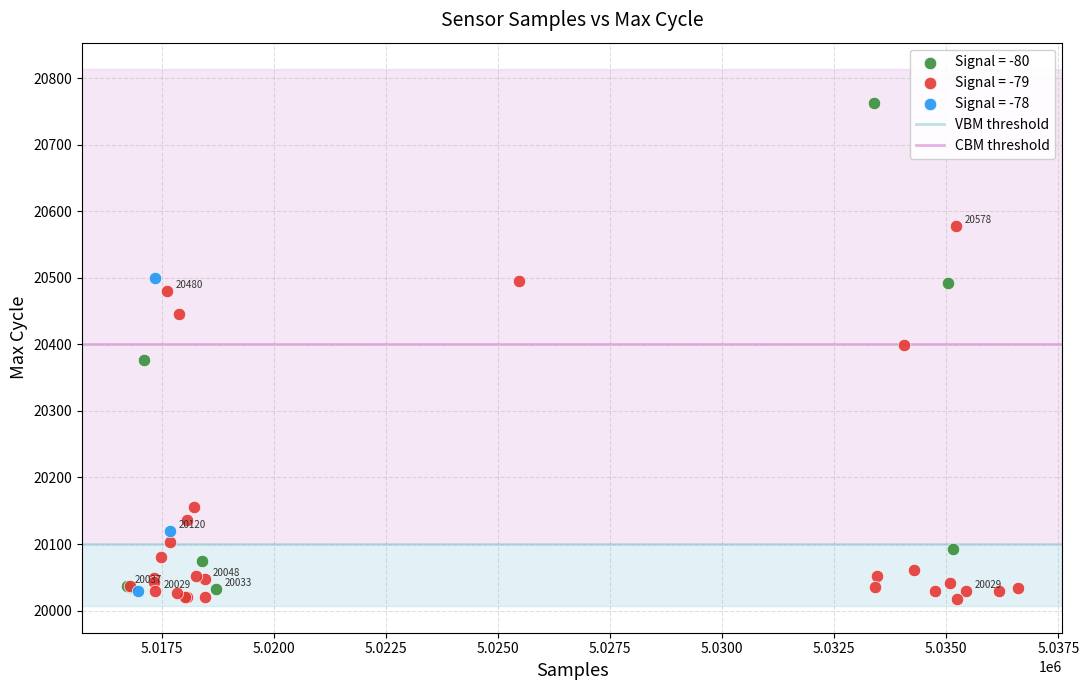

Which series has the widest spread of Y values?

Signal = -80